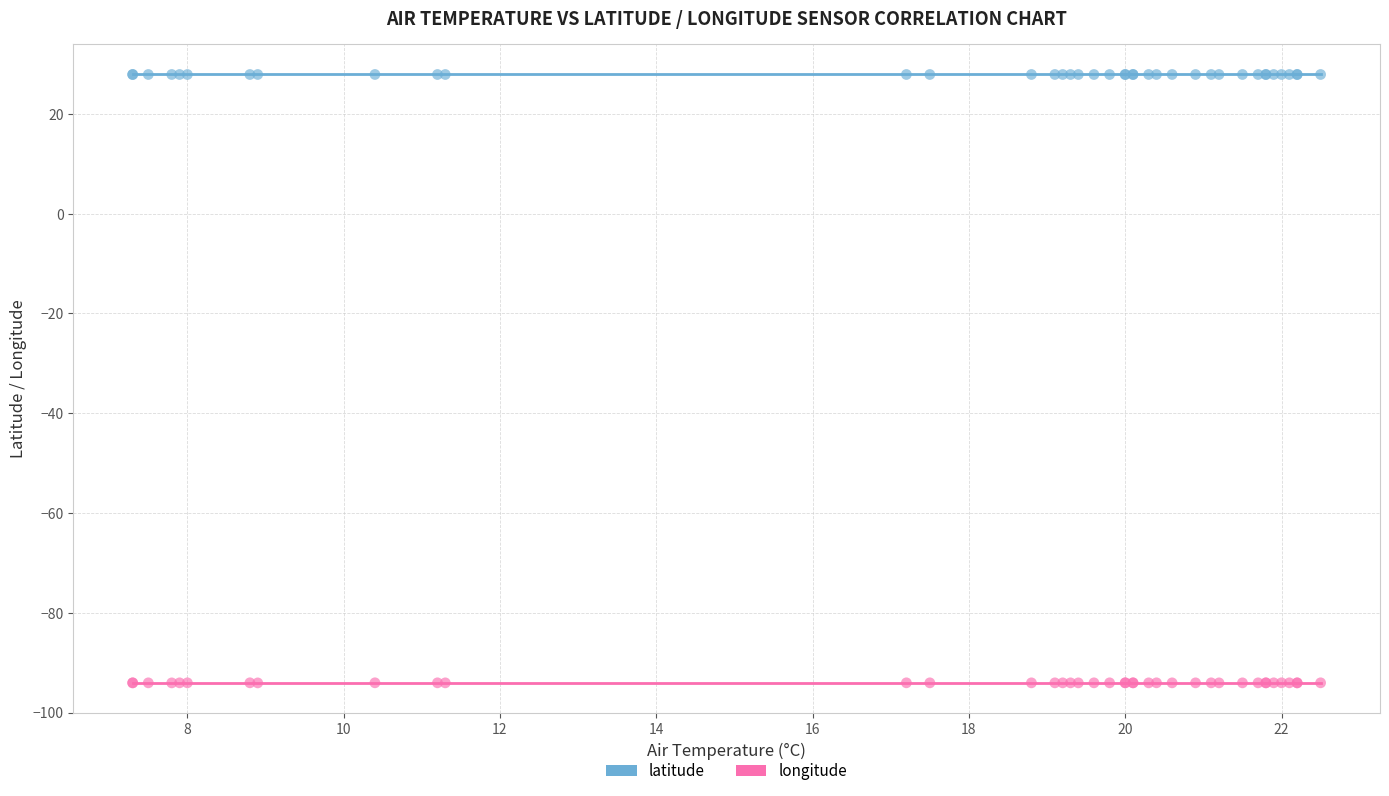

What are all the series names shown in the legend?

latitude, longitude